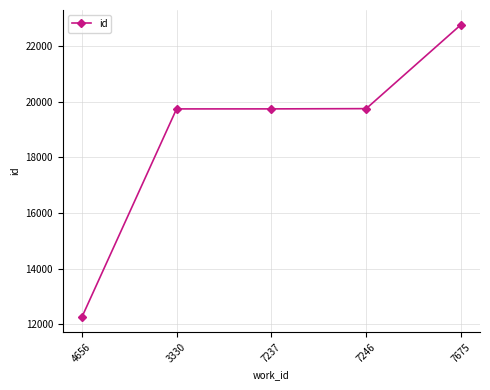

The value at 4656 is 12243. True or false?

True